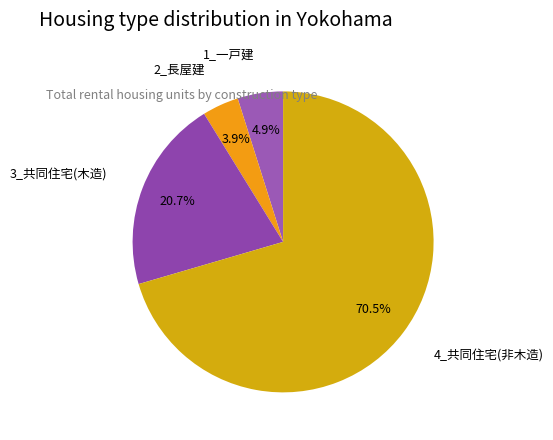

To the nearest percent, what portion does 3_共同住宅(木造) represent?

21%